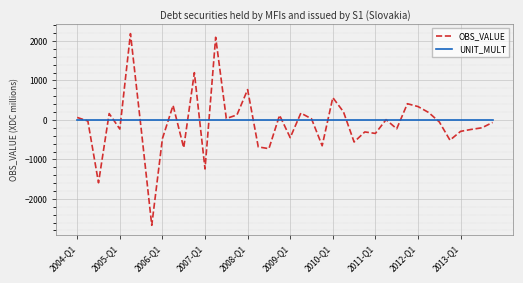

What is the average value of the UNIT_MULT series?

6.0